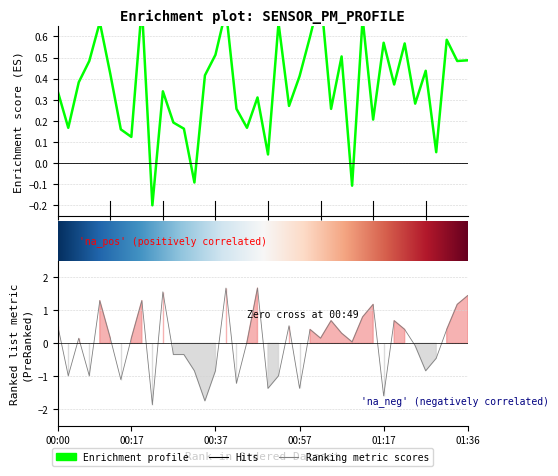

The value of P2 at 18 is 0.0. True or false?

True